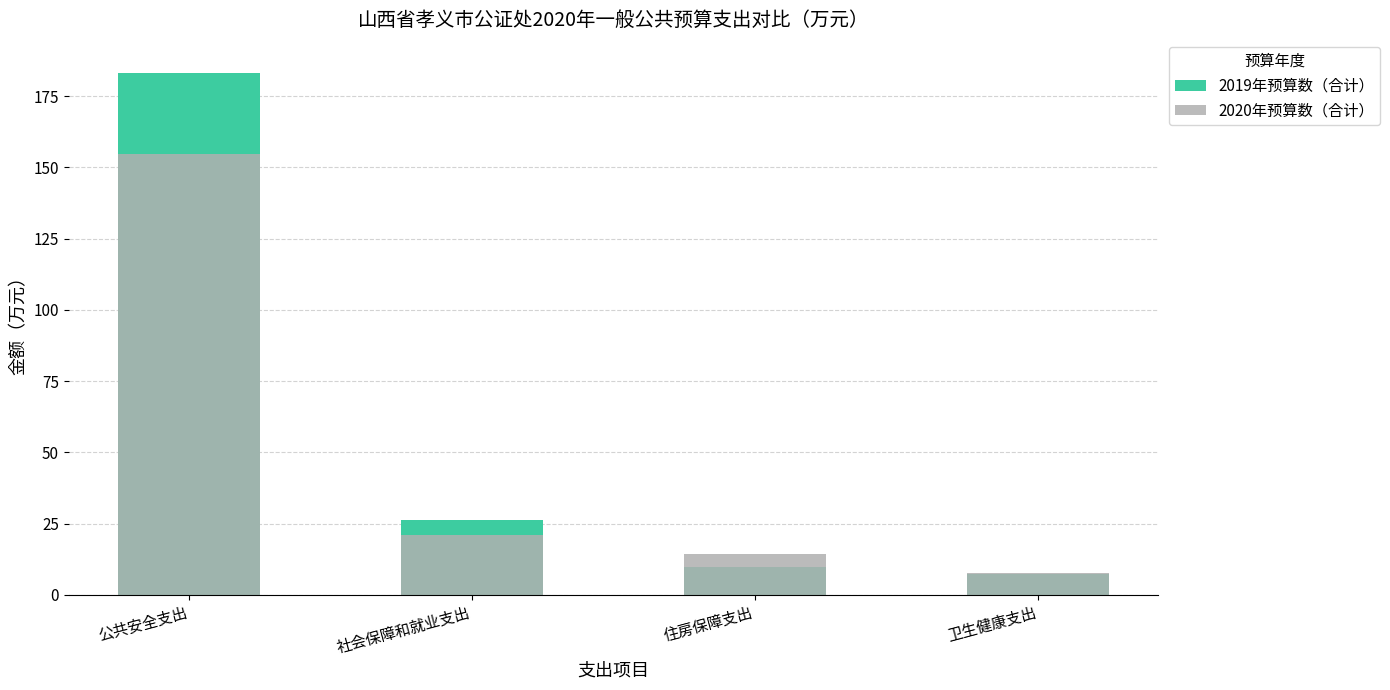

Which series has the largest range (max minus min)?

2019年预算数（合计）